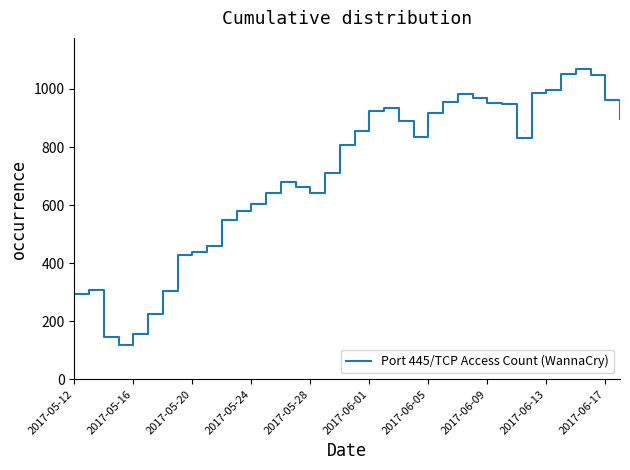

What is the average value?

704